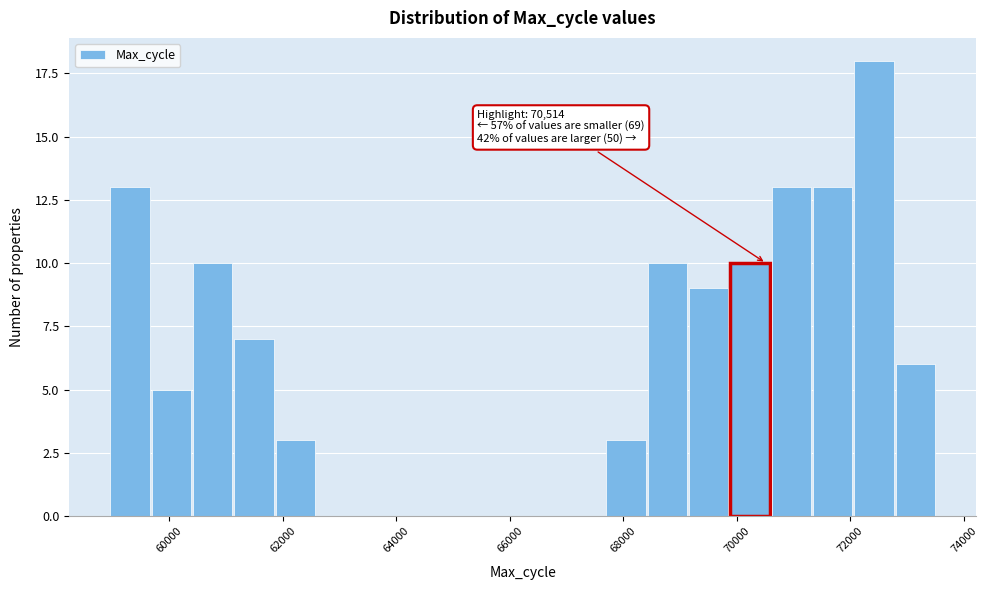

Read against the x-axis, roughly where is the centre of the tallest bar?

72400